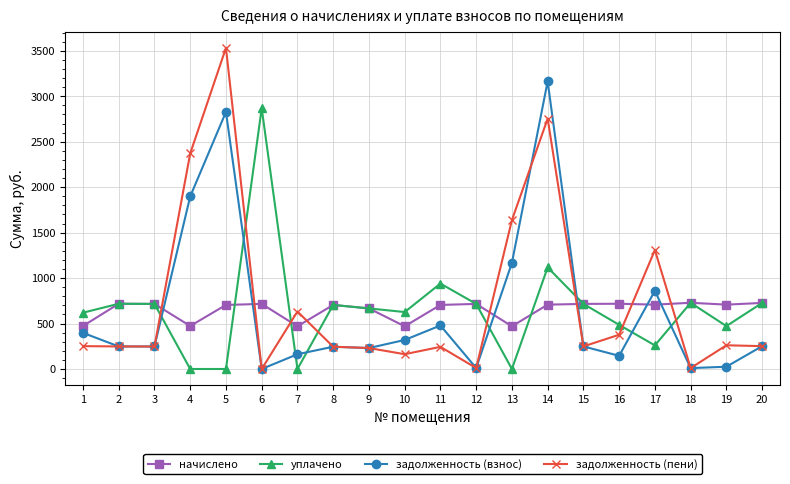

What is the difference between the second highest and second lowest values in the задолженность (пени) series?

2744.3